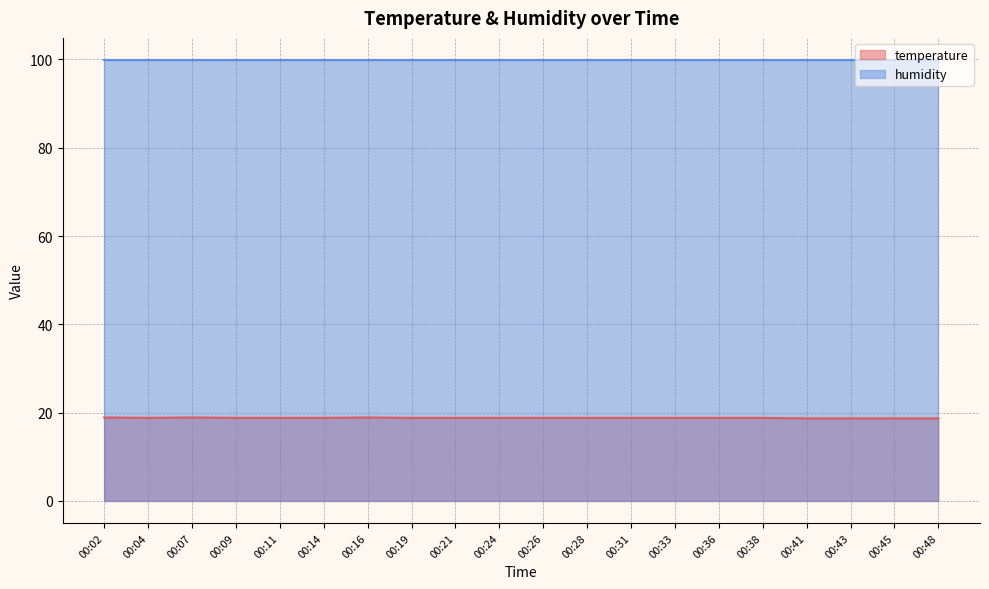

Which category has the lowest value across all series?

00:41